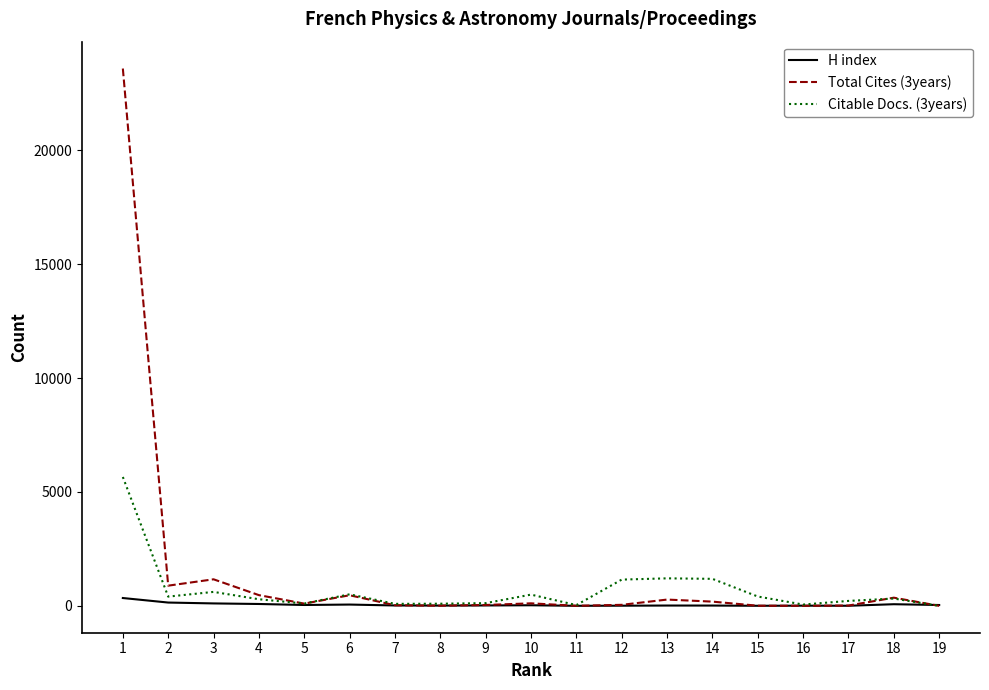

At which label is Total Cites (3years) closest to 11796?

3